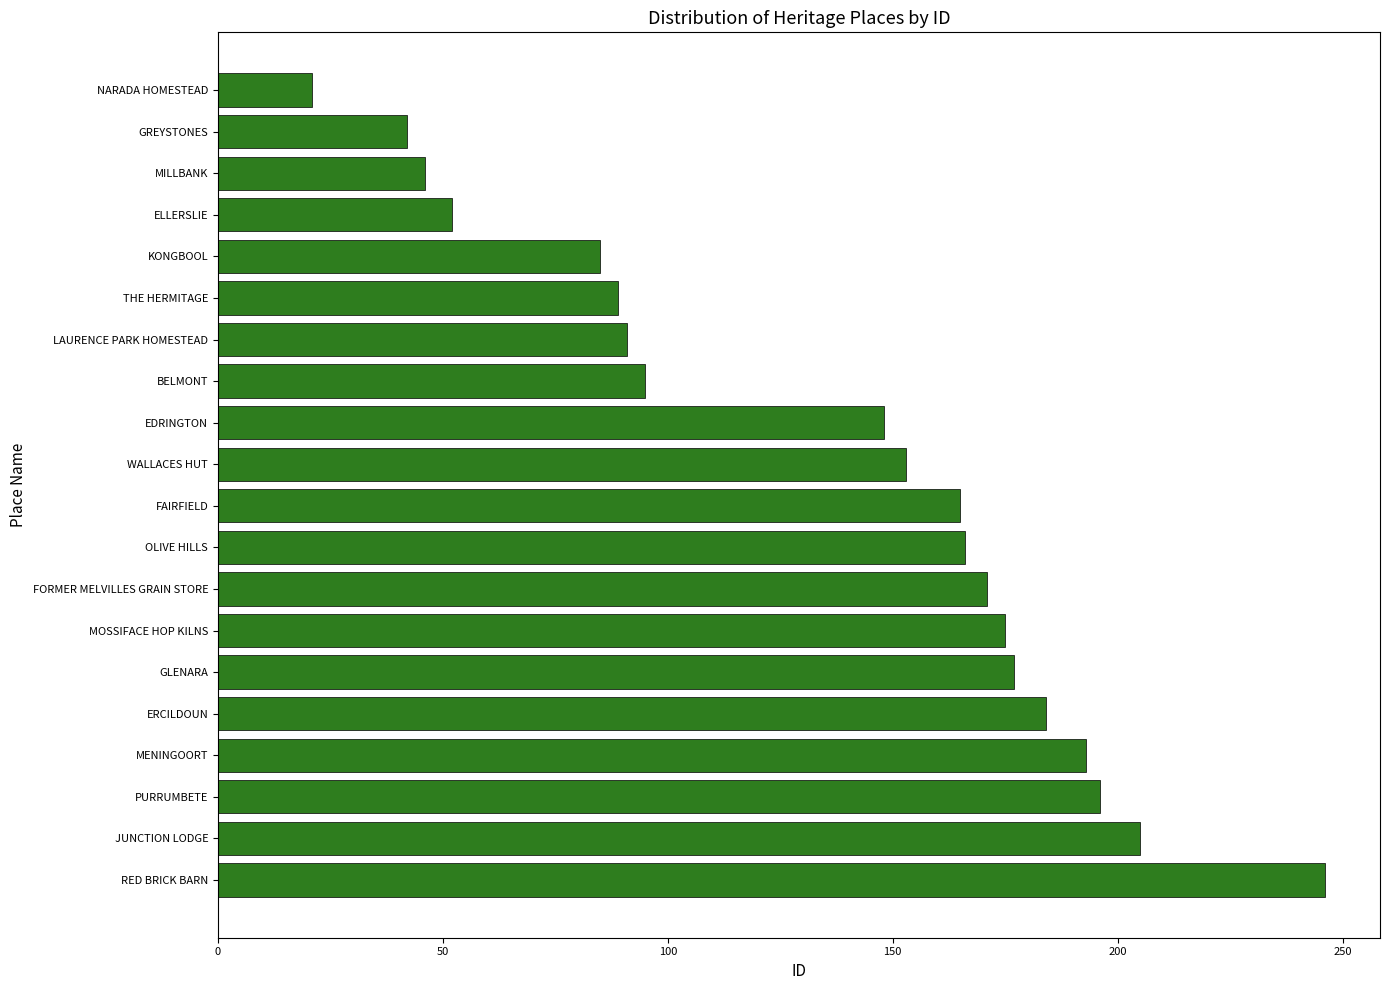

Which has a higher value, RED BRICK BARN or KONGBOOL?

RED BRICK BARN